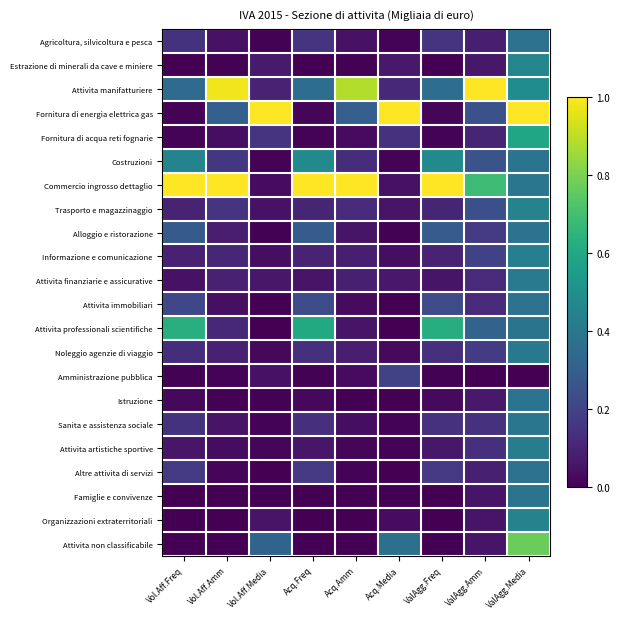

Reading right to left, what are all the values shown in this chart?

Agricoltura, silvicoltura e pesca: ValAgg.Media=0.4	ValAgg.Amm=0.1	ValAgg.Freq=0.2	Acq.Media=0.0	Acq.Amm=0.0	Acq.Freq=0.2	Vol.Aff.Media=0.0	Vol.Aff.Amm=0.0	Vol.Aff.Freq=0.1
Estrazione di minerali da cave e miniere: ValAgg.Media=0.5	ValAgg.Amm=0.1	ValAgg.Freq=0.0	Acq.Media=0.1	Acq.Amm=0.0	Acq.Freq=0.0	Vol.Aff.Media=0.1	Vol.Aff.Amm=0.0	Vol.Aff.Freq=0.0
Attivita manifatturiere: ValAgg.Media=0.5	ValAgg.Amm=1.0	ValAgg.Freq=0.4	Acq.Media=0.1	Acq.Amm=0.9	Acq.Freq=0.4	Vol.Aff.Media=0.1	Vol.Aff.Amm=1.0	Vol.Aff.Freq=0.3
Fornitura di energia elettrica gas: ValAgg.Media=1.0	ValAgg.Amm=0.2	ValAgg.Freq=0.0	Acq.Media=1.0	Acq.Amm=0.3	Acq.Freq=0.0	Vol.Aff.Media=1.0	Vol.Aff.Amm=0.3	Vol.Aff.Freq=0.0
Fornitura di acqua reti fognarie: ValAgg.Media=0.6	ValAgg.Amm=0.1	ValAgg.Freq=0.0	Acq.Media=0.1	Acq.Amm=0.0	Acq.Freq=0.0	Vol.Aff.Media=0.2	Vol.Aff.Amm=0.0	Vol.Aff.Freq=0.0
Costruzioni: ValAgg.Media=0.4	ValAgg.Amm=0.3	ValAgg.Freq=0.5	Acq.Media=0.0	Acq.Amm=0.1	Acq.Freq=0.5	Vol.Aff.Media=0.0	Vol.Aff.Amm=0.2	Vol.Aff.Freq=0.4
Commercio ingrosso dettaglio: ValAgg.Media=0.4	ValAgg.Amm=0.7	ValAgg.Freq=1.0	Acq.Media=0.0	Acq.Amm=1.0	Acq.Freq=1.0	Vol.Aff.Media=0.0	Vol.Aff.Amm=1.0	Vol.Aff.Freq=1.0
Trasporto e magazzinaggio: ValAgg.Media=0.4	ValAgg.Amm=0.2	ValAgg.Freq=0.1	Acq.Media=0.1	Acq.Amm=0.1	Acq.Freq=0.1	Vol.Aff.Media=0.1	Vol.Aff.Amm=0.1	Vol.Aff.Freq=0.1
Alloggio e ristorazione: ValAgg.Media=0.4	ValAgg.Amm=0.2	ValAgg.Freq=0.3	Acq.Media=0.0	Acq.Amm=0.1	Acq.Freq=0.3	Vol.Aff.Media=0.0	Vol.Aff.Amm=0.1	Vol.Aff.Freq=0.3
Informazione e comunicazione: ValAgg.Media=0.4	ValAgg.Amm=0.2	ValAgg.Freq=0.1	Acq.Media=0.0	Acq.Amm=0.1	Acq.Freq=0.1	Vol.Aff.Media=0.0	Vol.Aff.Amm=0.1	Vol.Aff.Freq=0.1
Attivita finanziarie e assicurative: ValAgg.Media=0.4	ValAgg.Amm=0.1	ValAgg.Freq=0.1	Acq.Media=0.1	Acq.Amm=0.1	Acq.Freq=0.1	Vol.Aff.Media=0.1	Vol.Aff.Amm=0.1	Vol.Aff.Freq=0.0
Attivita immobiliari: ValAgg.Media=0.4	ValAgg.Amm=0.1	ValAgg.Freq=0.2	Acq.Media=0.0	Acq.Amm=0.0	Acq.Freq=0.2	Vol.Aff.Media=0.0	Vol.Aff.Amm=0.0	Vol.Aff.Freq=0.2
Attivita professionali scientifiche: ValAgg.Media=0.4	ValAgg.Amm=0.3	ValAgg.Freq=0.6	Acq.Media=0.0	Acq.Amm=0.1	Acq.Freq=0.6	Vol.Aff.Media=0.0	Vol.Aff.Amm=0.1	Vol.Aff.Freq=0.6
Noleggio agenzie di viaggio: ValAgg.Media=0.4	ValAgg.Amm=0.2	ValAgg.Freq=0.1	Acq.Media=0.0	Acq.Amm=0.1	Acq.Freq=0.1	Vol.Aff.Media=0.0	Vol.Aff.Amm=0.1	Vol.Aff.Freq=0.1
Amministrazione pubblica: ValAgg.Media=0.0	ValAgg.Amm=0.0	ValAgg.Freq=0.0	Acq.Media=0.2	Acq.Amm=0.0	Acq.Freq=0.0	Vol.Aff.Media=0.1	Vol.Aff.Amm=0.0	Vol.Aff.Freq=0.0
Istruzione: ValAgg.Media=0.4	ValAgg.Amm=0.1	ValAgg.Freq=0.0	Acq.Media=0.0	Acq.Amm=0.0	Acq.Freq=0.0	Vol.Aff.Media=0.0	Vol.Aff.Amm=0.0	Vol.Aff.Freq=0.0
Sanita e assistenza sociale: ValAgg.Media=0.4	ValAgg.Amm=0.1	ValAgg.Freq=0.1	Acq.Media=0.0	Acq.Amm=0.0	Acq.Freq=0.1	Vol.Aff.Media=0.0	Vol.Aff.Amm=0.1	Vol.Aff.Freq=0.1
Attivita artistiche sportive: ValAgg.Media=0.4	ValAgg.Amm=0.1	ValAgg.Freq=0.1	Acq.Media=0.0	Acq.Amm=0.0	Acq.Freq=0.1	Vol.Aff.Media=0.0	Vol.Aff.Amm=0.0	Vol.Aff.Freq=0.1
Altre attivita di servizi: ValAgg.Media=0.4	ValAgg.Amm=0.1	ValAgg.Freq=0.2	Acq.Media=0.0	Acq.Amm=0.0	Acq.Freq=0.2	Vol.Aff.Media=0.0	Vol.Aff.Amm=0.0	Vol.Aff.Freq=0.2
Famiglie e convivenze: ValAgg.Media=0.4	ValAgg.Amm=0.1	ValAgg.Freq=0.0	Acq.Media=0.0	Acq.Amm=0.0	Acq.Freq=0.0	Vol.Aff.Media=0.0	Vol.Aff.Amm=0.0	Vol.Aff.Freq=0.0
Organizzazioni extraterritoriali: ValAgg.Media=0.4	ValAgg.Amm=0.1	ValAgg.Freq=0.0	Acq.Media=0.0	Acq.Amm=0.0	Acq.Freq=0.0	Vol.Aff.Media=0.1	Vol.Aff.Amm=0.0	Vol.Aff.Freq=0.0
Attivita non classificabile: ValAgg.Media=0.8	ValAgg.Amm=0.1	ValAgg.Freq=0.0	Acq.Media=0.4	Acq.Amm=0.0	Acq.Freq=0.0	Vol.Aff.Media=0.3	Vol.Aff.Amm=0.0	Vol.Aff.Freq=0.0